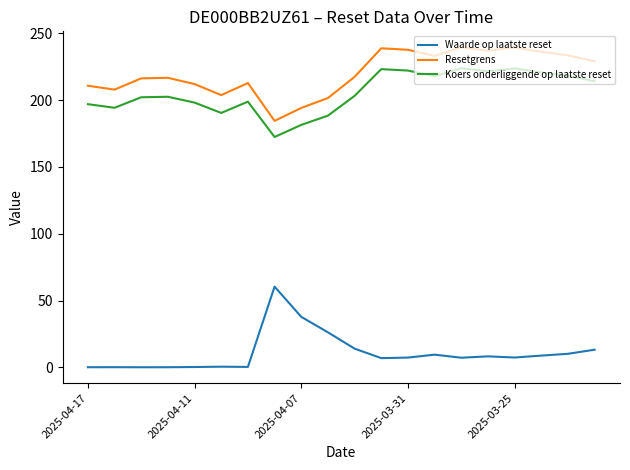

What is the lowest value of the Koers onderliggende op laatste reset series?

172.4